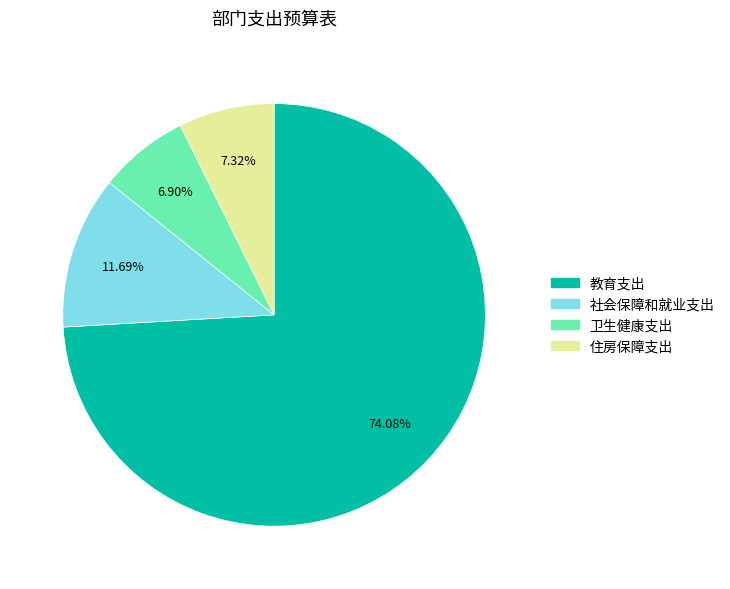

What percentage is NOT represented by 社会保障和就业支出?

88.3%